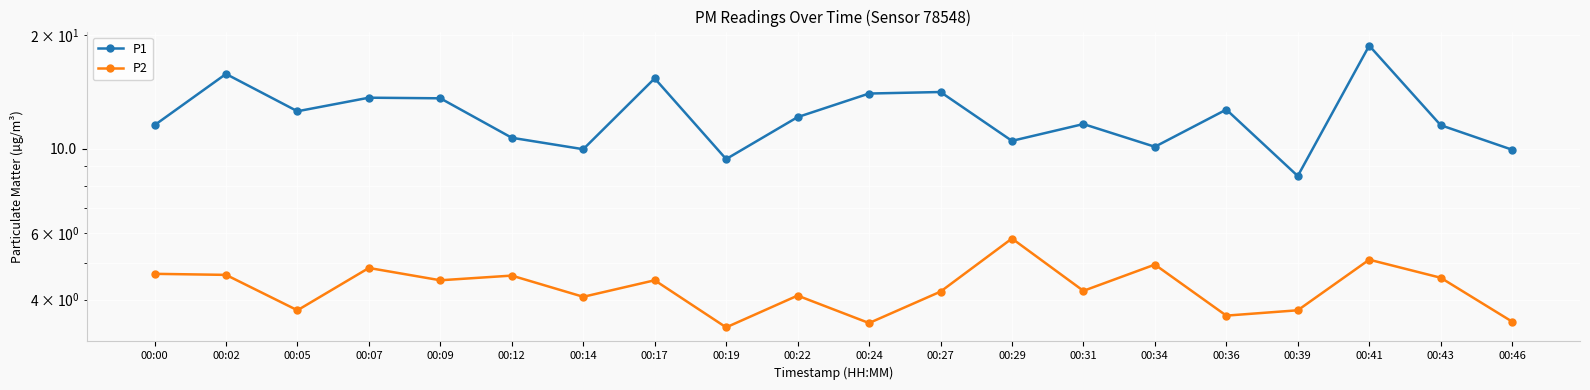

What is the average value of the P2 series?

4.3